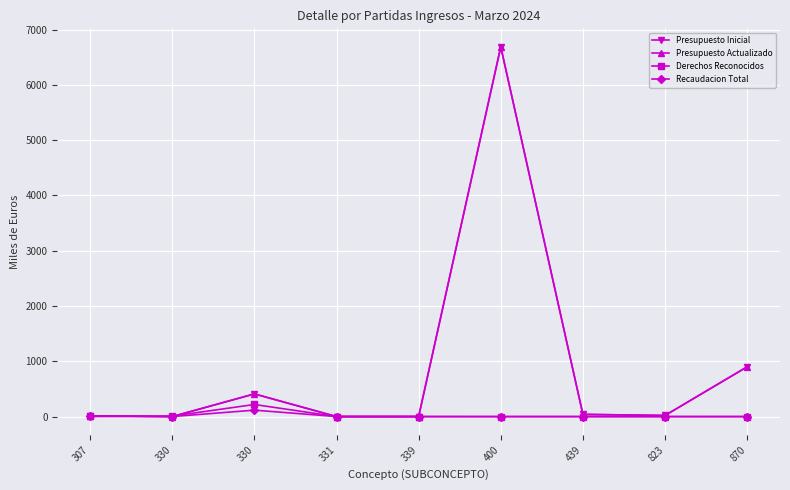

Does the chart have visible grid lines?

Yes